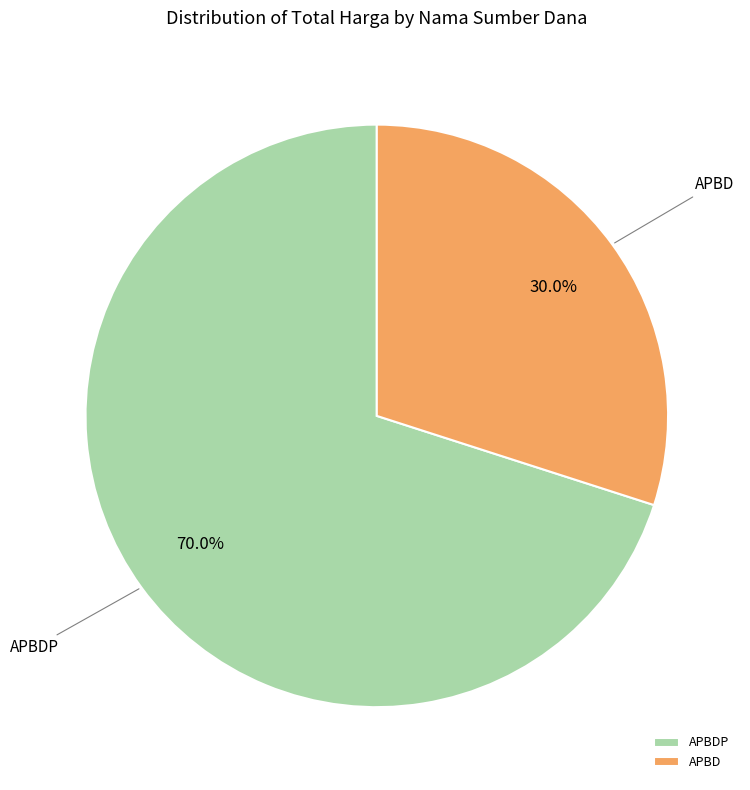

How many slices are in this pie chart?

2